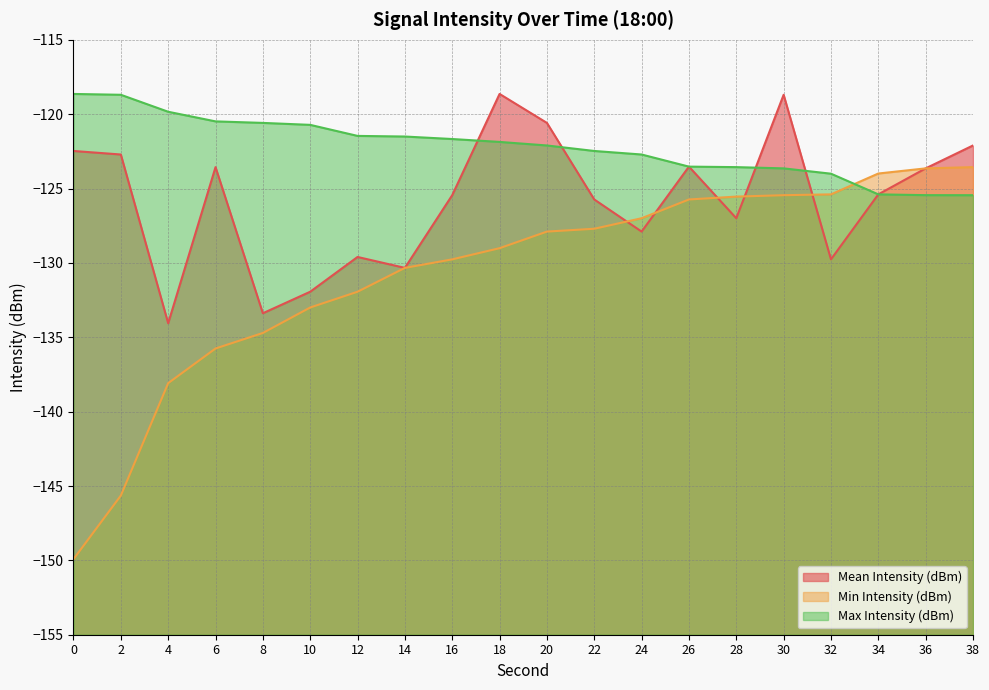

What is the difference between the Min Intensity (dBm) values at 34 and 2?

21.7